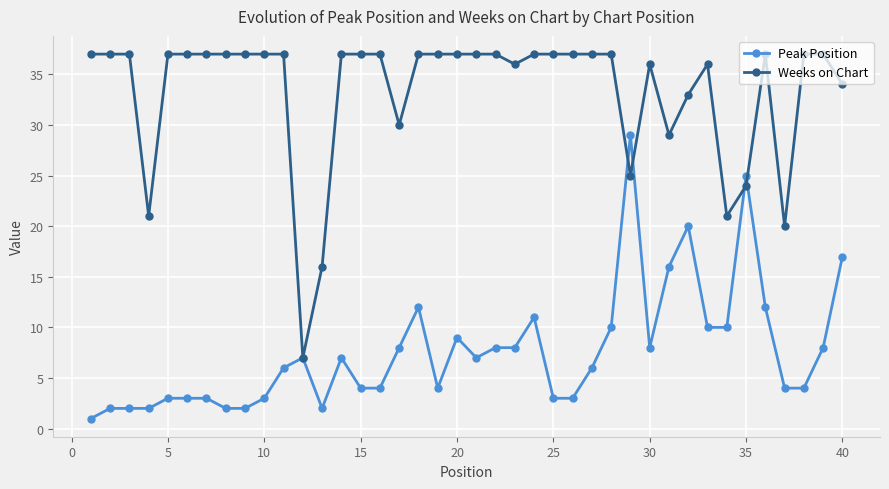

Which series has the largest total across all categories?

Weeks on Chart